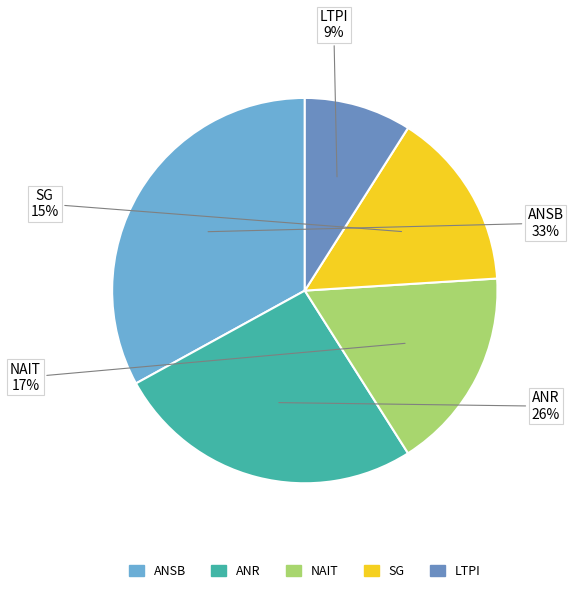

How many segments does this pie chart have?

5